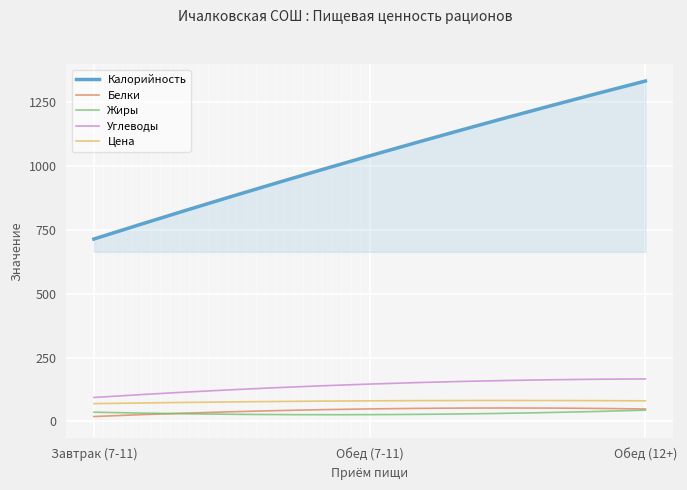

Which series has the largest total across all categories?

Калорийность